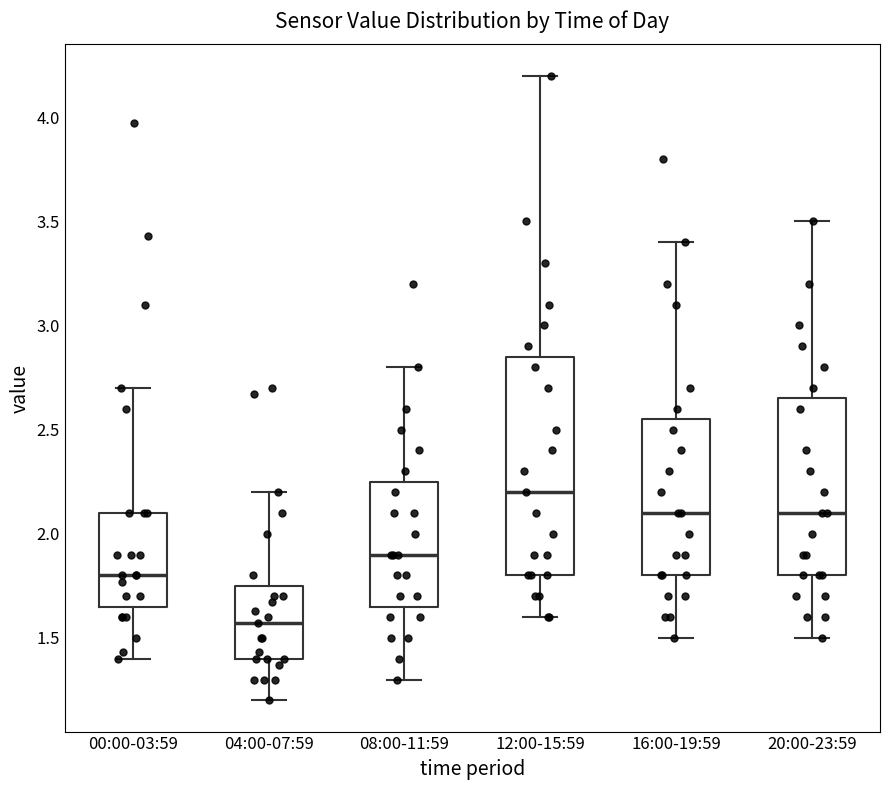

Reading left to right, transcribe this box plot: for each box, give where its median line is, the range the box spans, and where its two whiskers end, as read against the y-axis. The values are not printed on the chart, so give them approximately, as read against the axis.

00:00-03:59: median 1.80, box 1.65 to 2.10, whiskers 1.40 to 2.70
04:00-07:59: median 1.55, box 1.40 to 1.75, whiskers 1.20 to 2.20
08:00-11:59: median 1.90, box 1.65 to 2.25, whiskers 1.30 to 2.80
12:00-15:59: median 2.20, box 1.80 to 2.85, whiskers 1.60 to 4.20
16:00-19:59: median 2.10, box 1.80 to 2.55, whiskers 1.50 to 3.40
20:00-23:59: median 2.10, box 1.80 to 2.65, whiskers 1.50 to 3.50